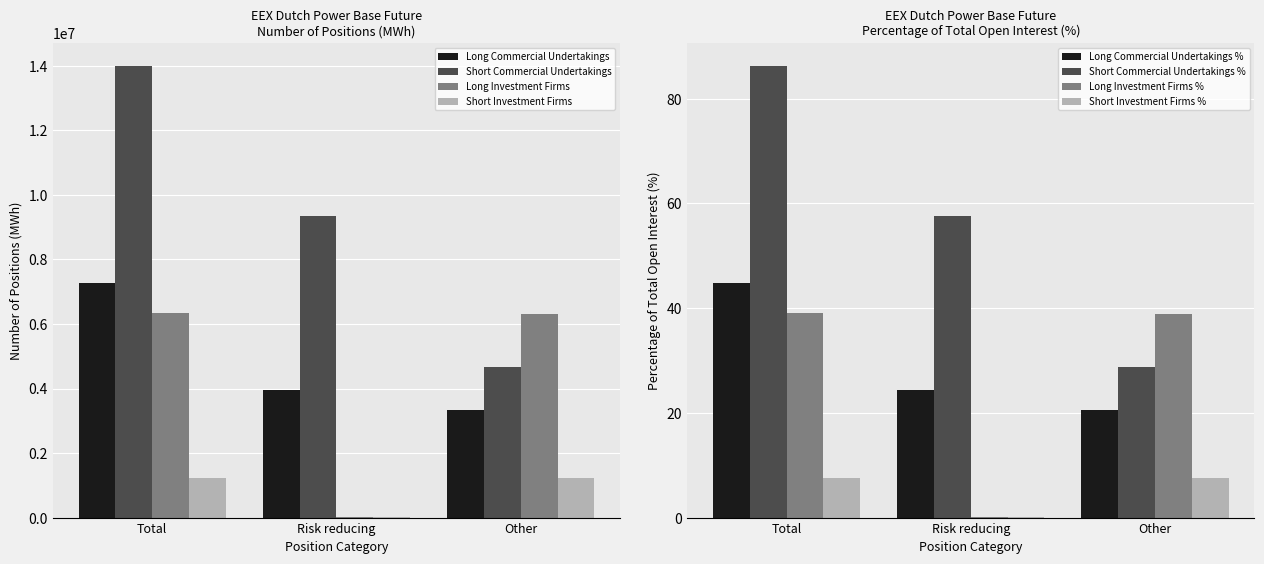

At which label is Long Investment Firms closest to 3184896?

Other